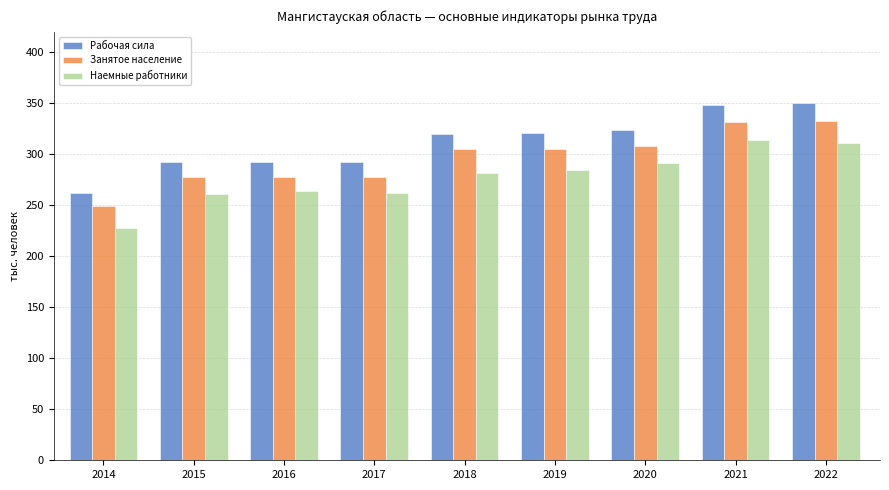

Rank the series by their average value, from lowest to highest.

Наемные работники, Занятое население, Рабочая сила